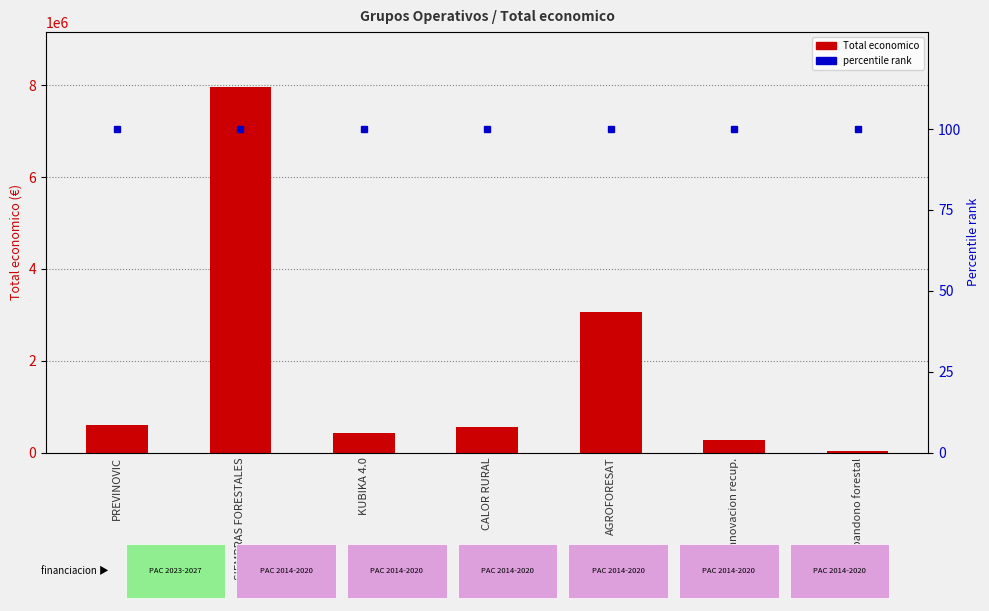

What is the sum of the Total economico values at Innovacion recup. and SIEMBRAS FORESTALES?

8248375